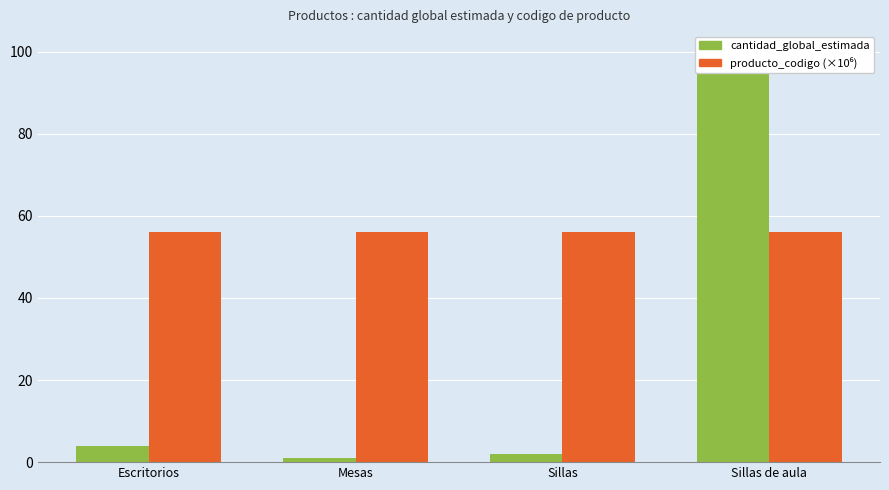

At how many categories does at least one series exceed 98?

1